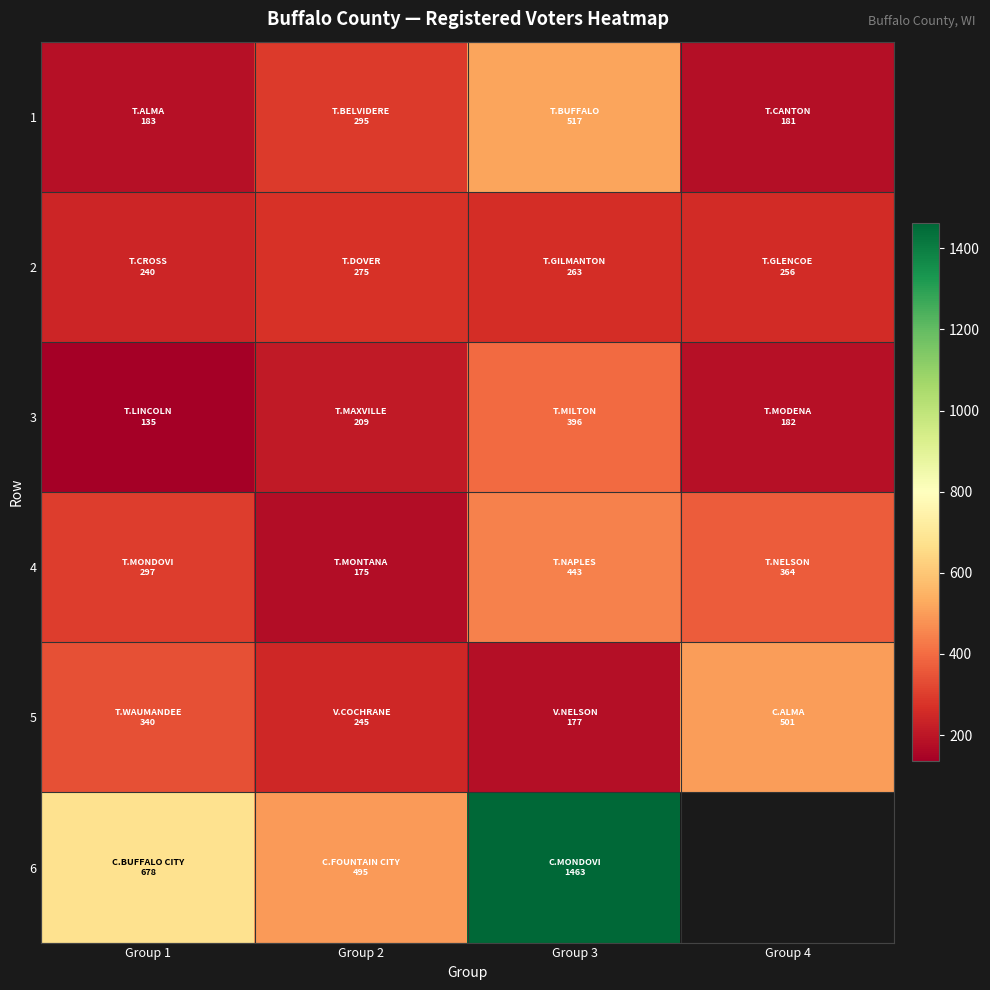

How many 5 values are between 245 and 501?

3